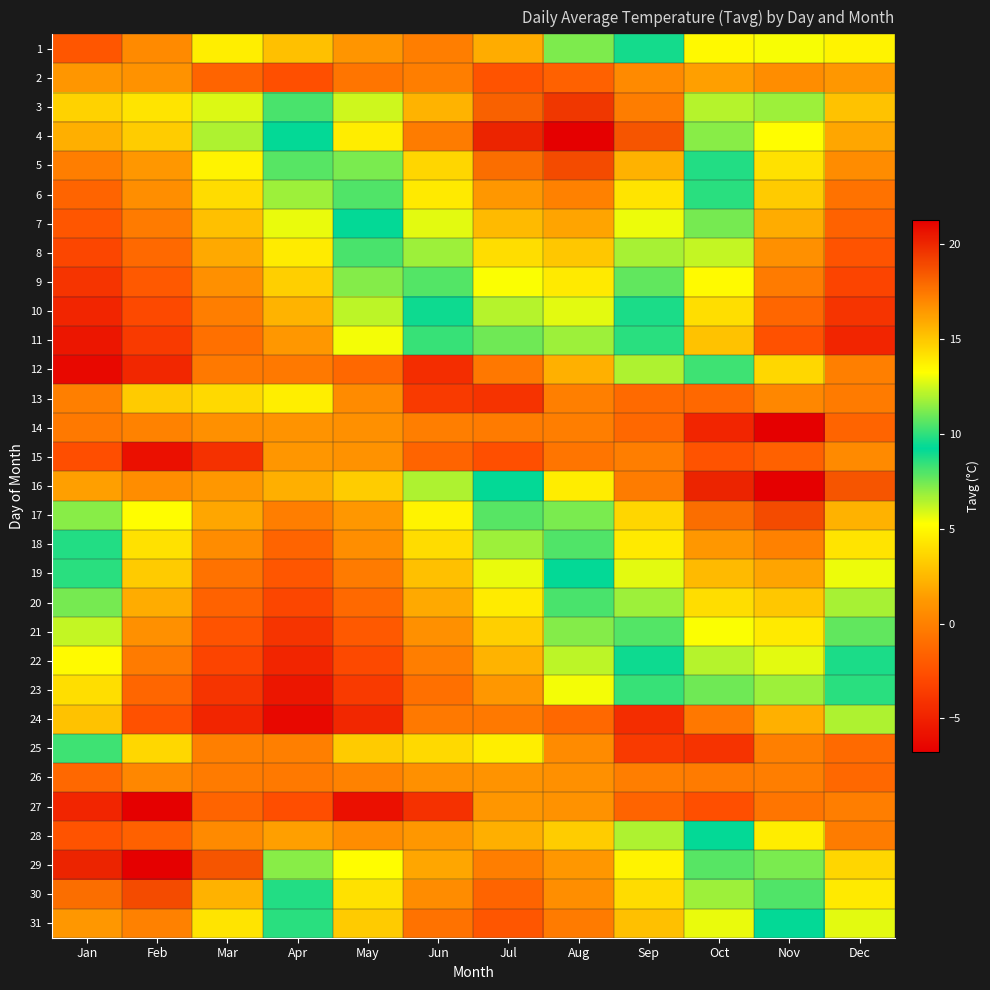

Rank the series at Jul from highest to lowest value.

4, 3, 5, 6, 7, 8, 9, 10, 11, 16, 17, 18, 19, 25, 20, 21, 22, 28, 1, 23, 27, 26, 29, 14, 24, 12, 30, 31, 2, 15, 13